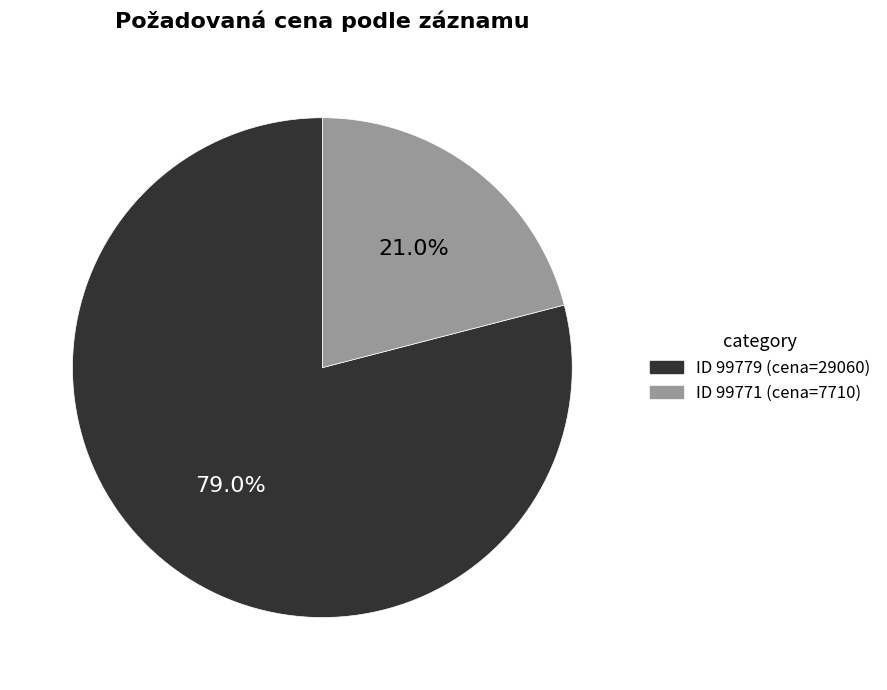

Does any single category account for the majority?

Yes